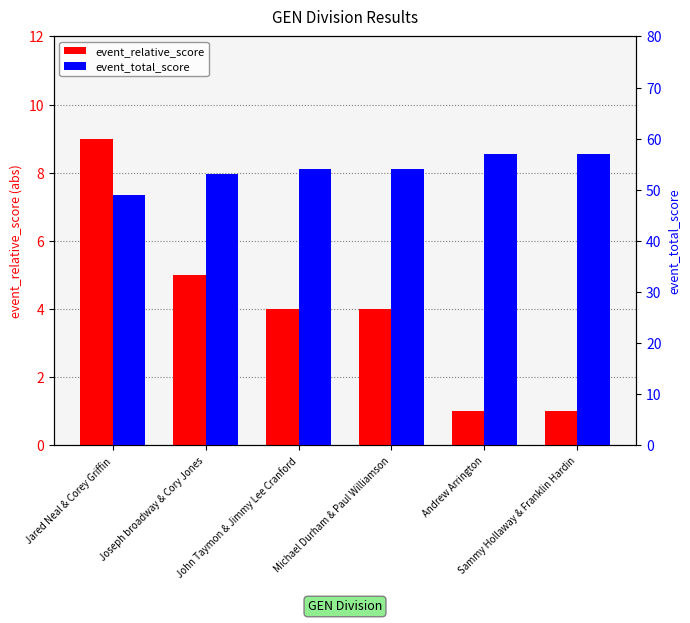

What is the label of the 6th bar from the left?

Sammy Hollaway & Franklin Hardin